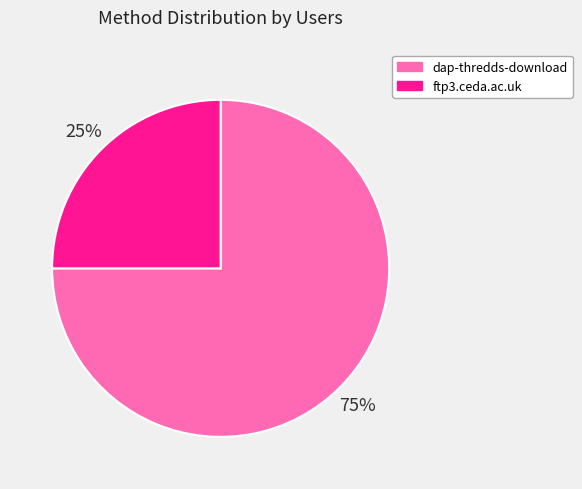

Is dap-thredds-download the majority of the pie?

Yes